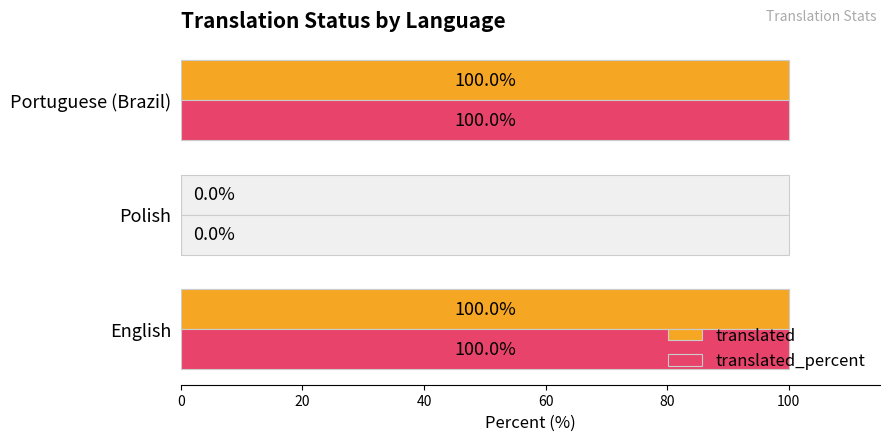

What are all the series names shown in the legend?

translated, translated_percent